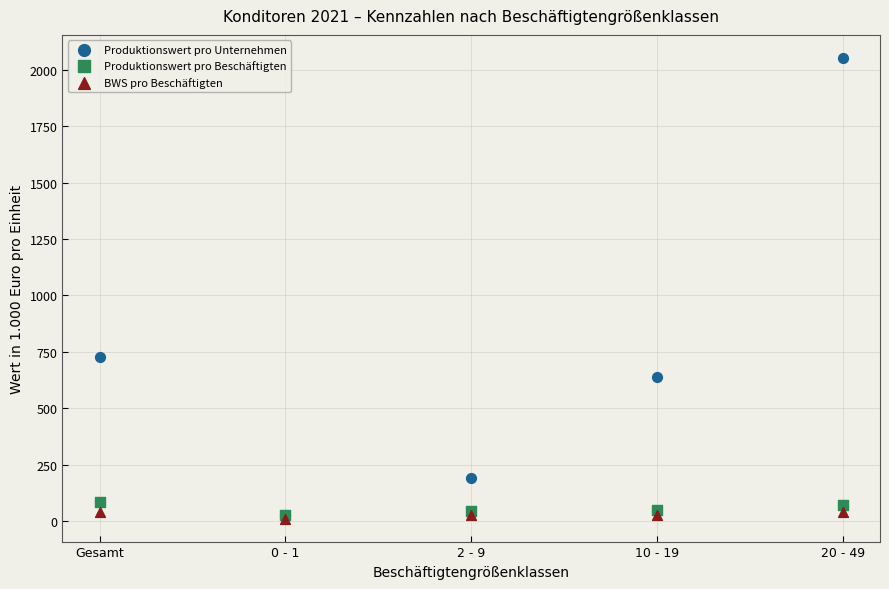

Which series contains the highest Y value?

Produktionswert pro Unternehmen